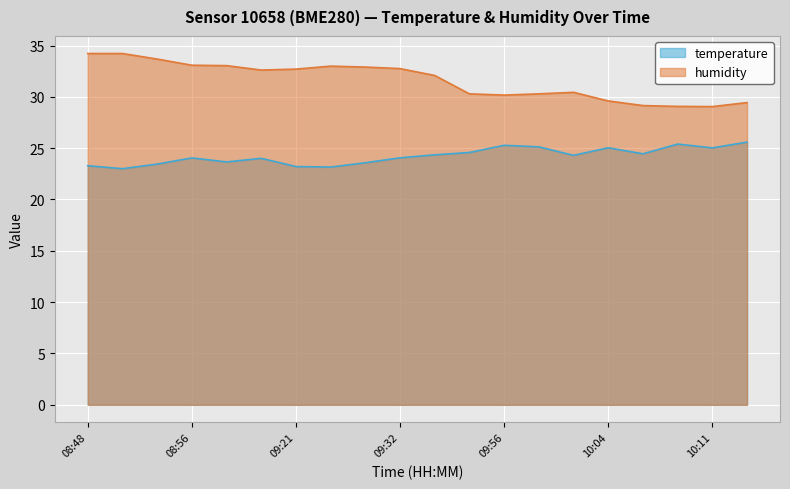

What is the average value of the humidity series?

31.6